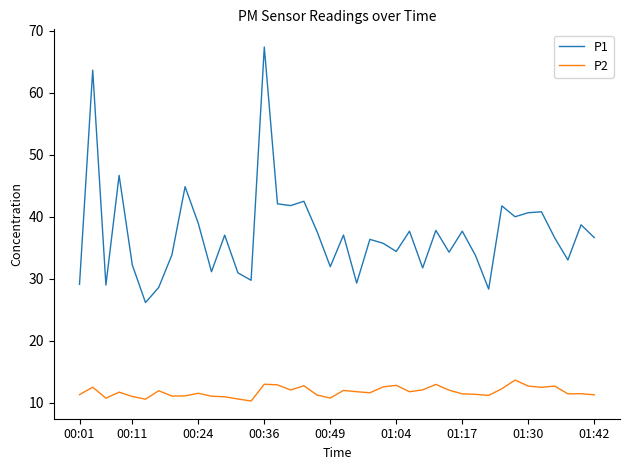

Which series has the largest range (max minus min)?

P1